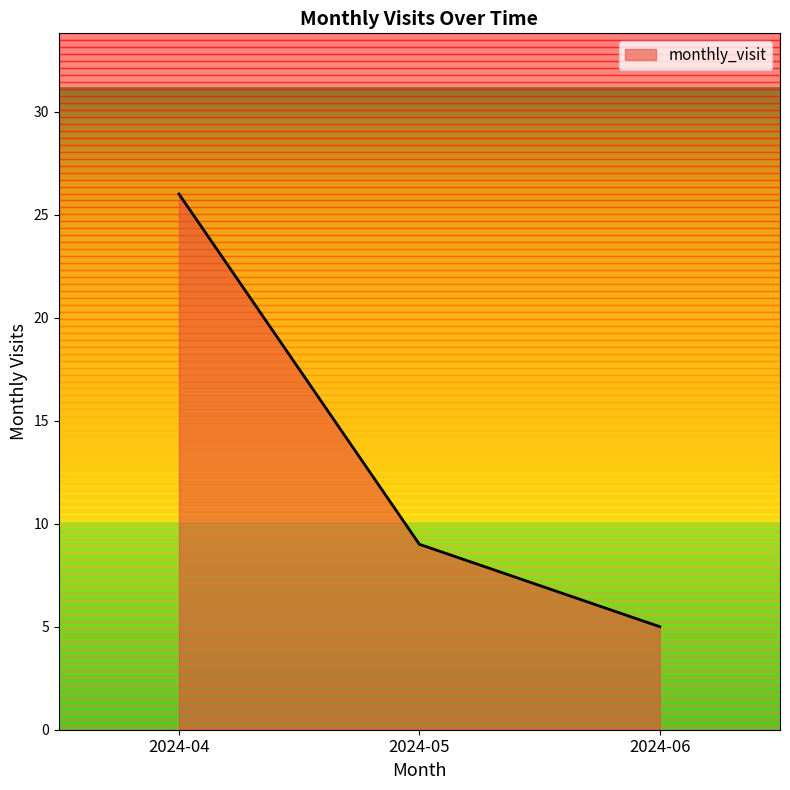

How many categories are shown in the chart?

3